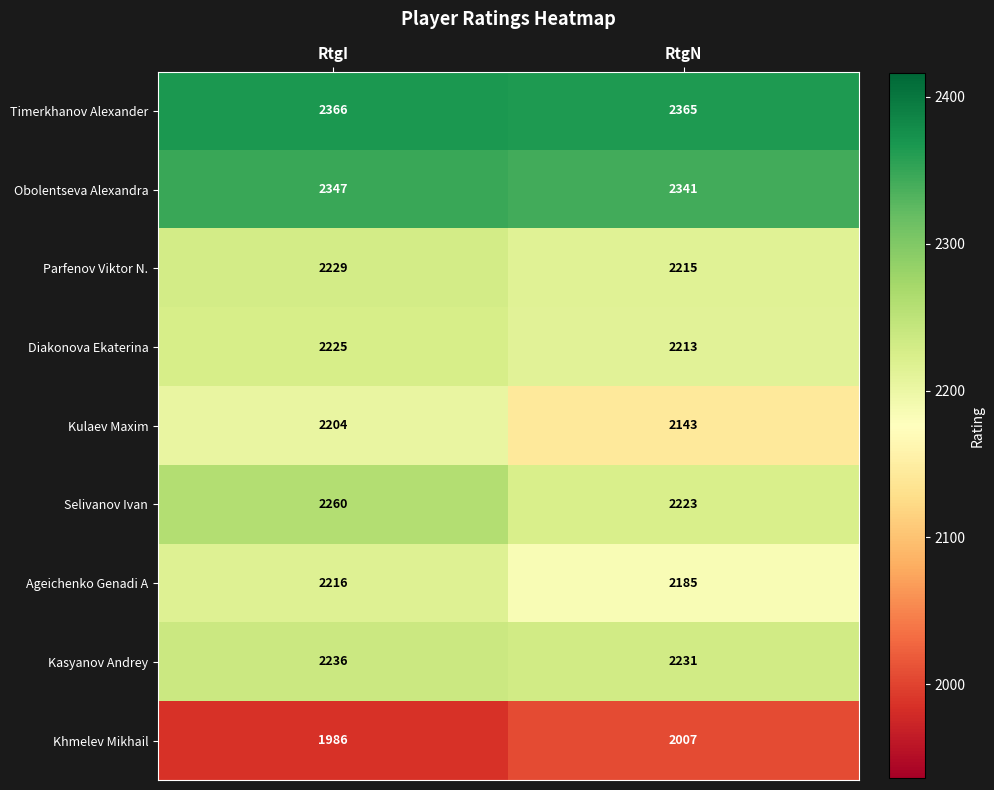

What is the approximate value of Timerkhanov Alexander at RtgI?

2366